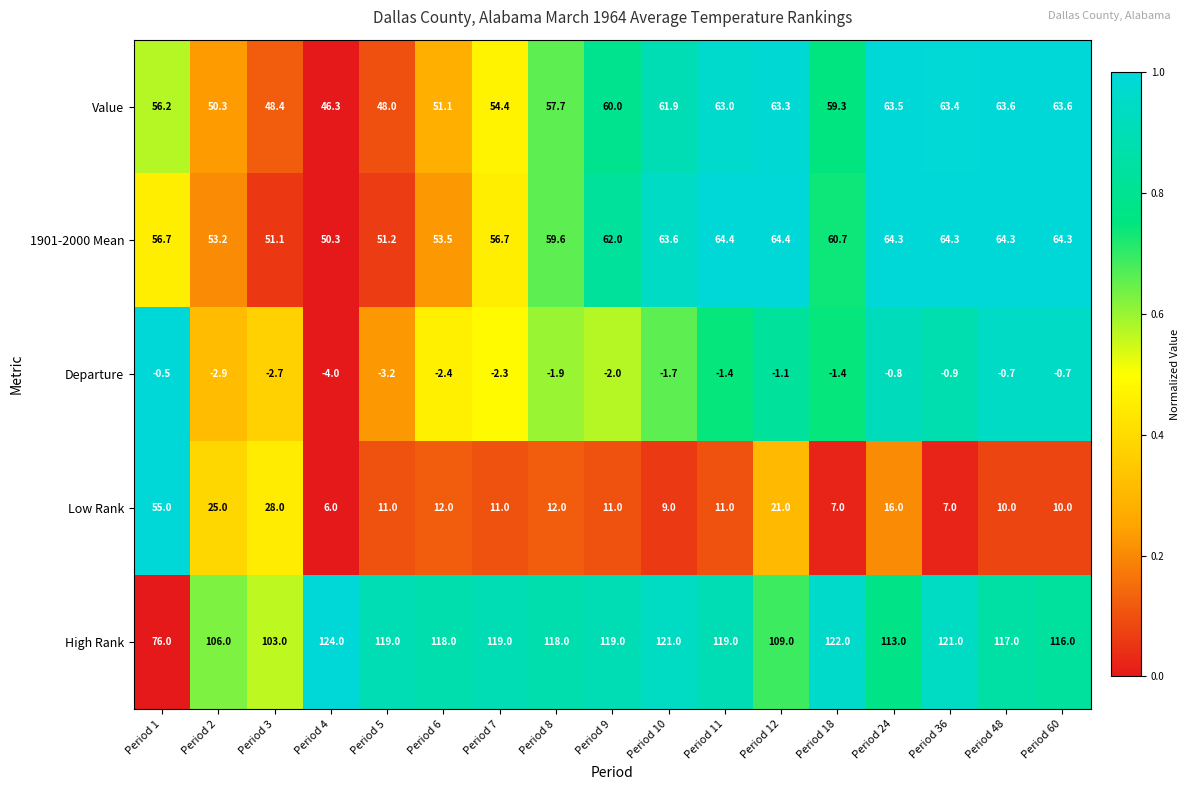

What is the spread (max minus min) of values at Period 8?

119.9